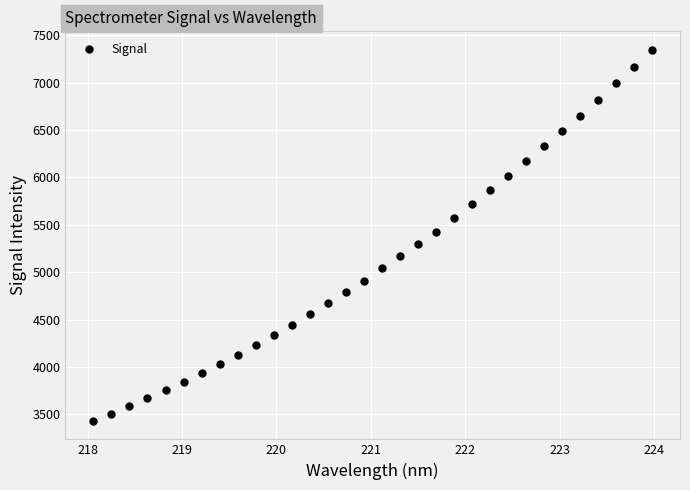

What is the range of X values (max minus min)?

5.9